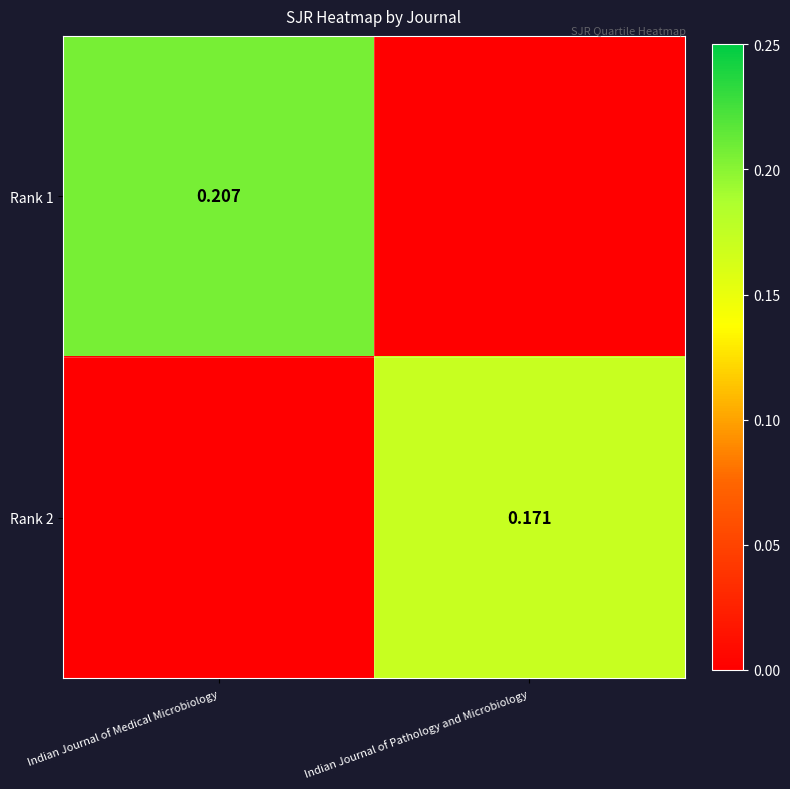

What is the total value across all series at Indian Journal of Medical Microbiology?

0.2